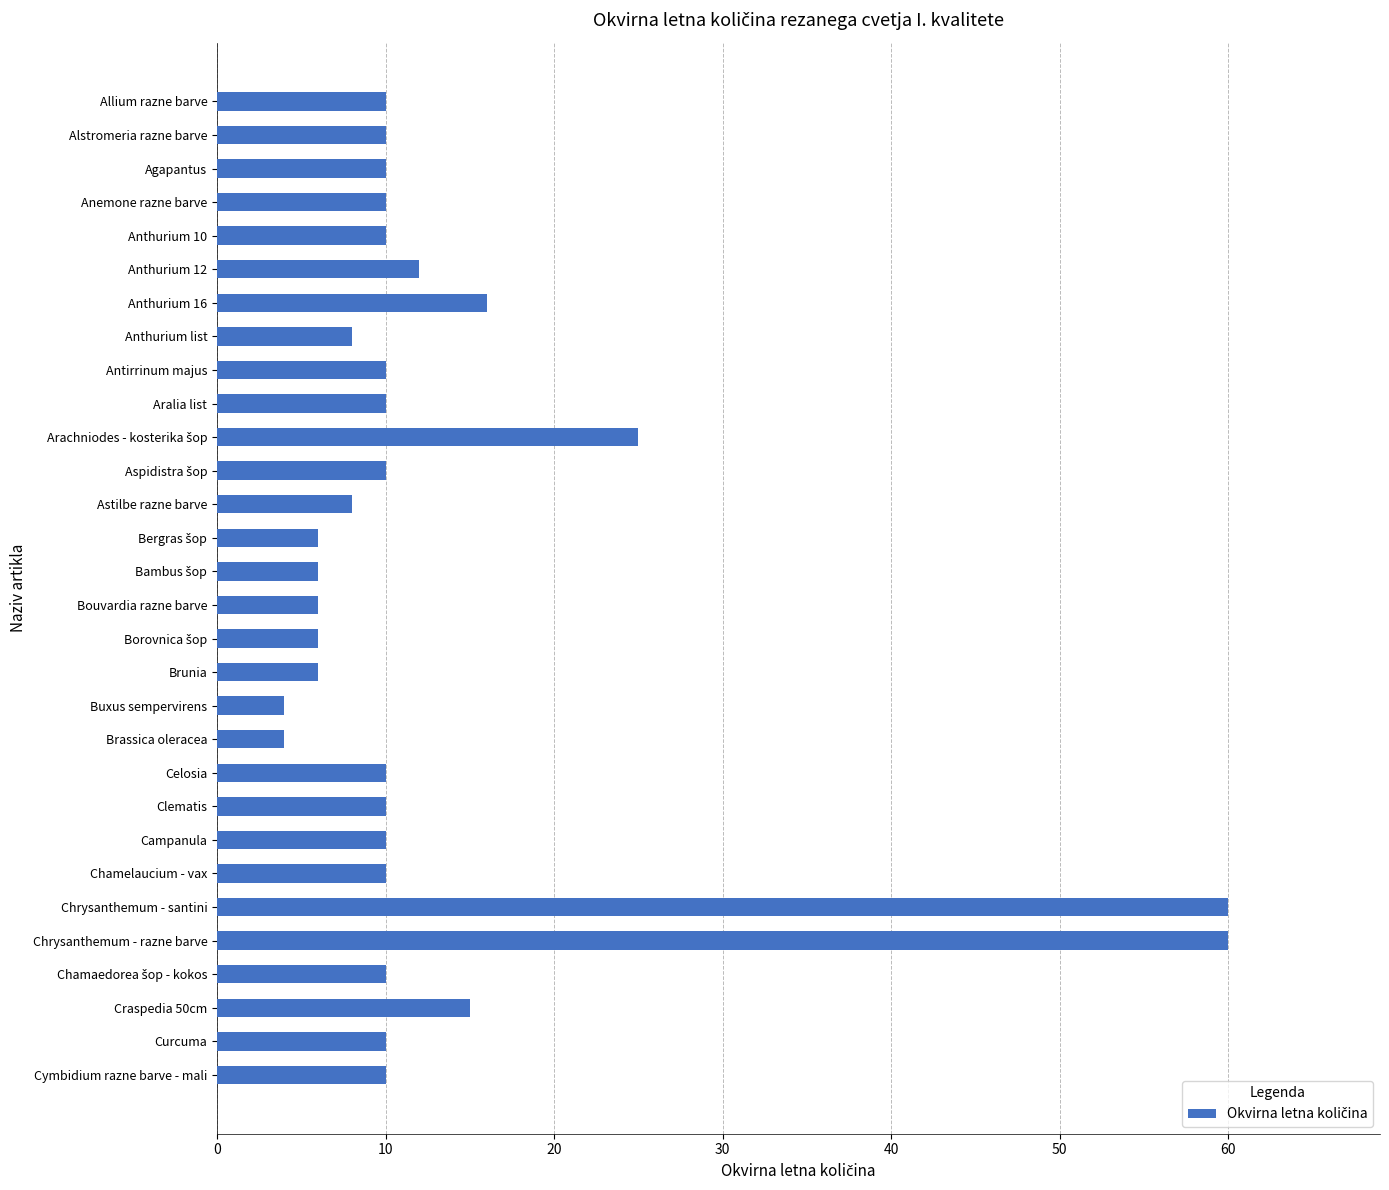

How many categories are shown in the chart?

30